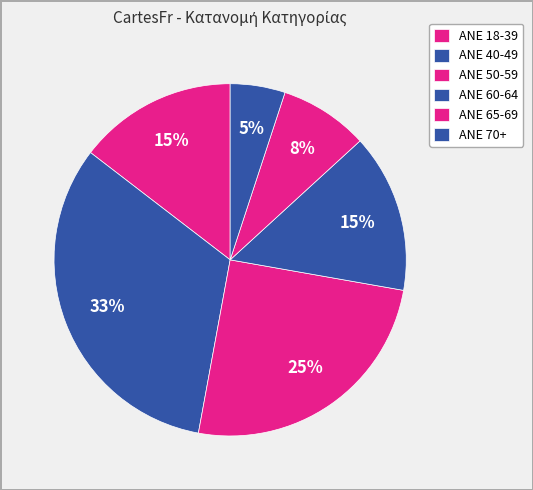

Rank the categories by value from lowest to highest.

ANE 70+, ANE 65-69, ANE 18-39, ANE 60-64, ANE 50-59, ANE 40-49